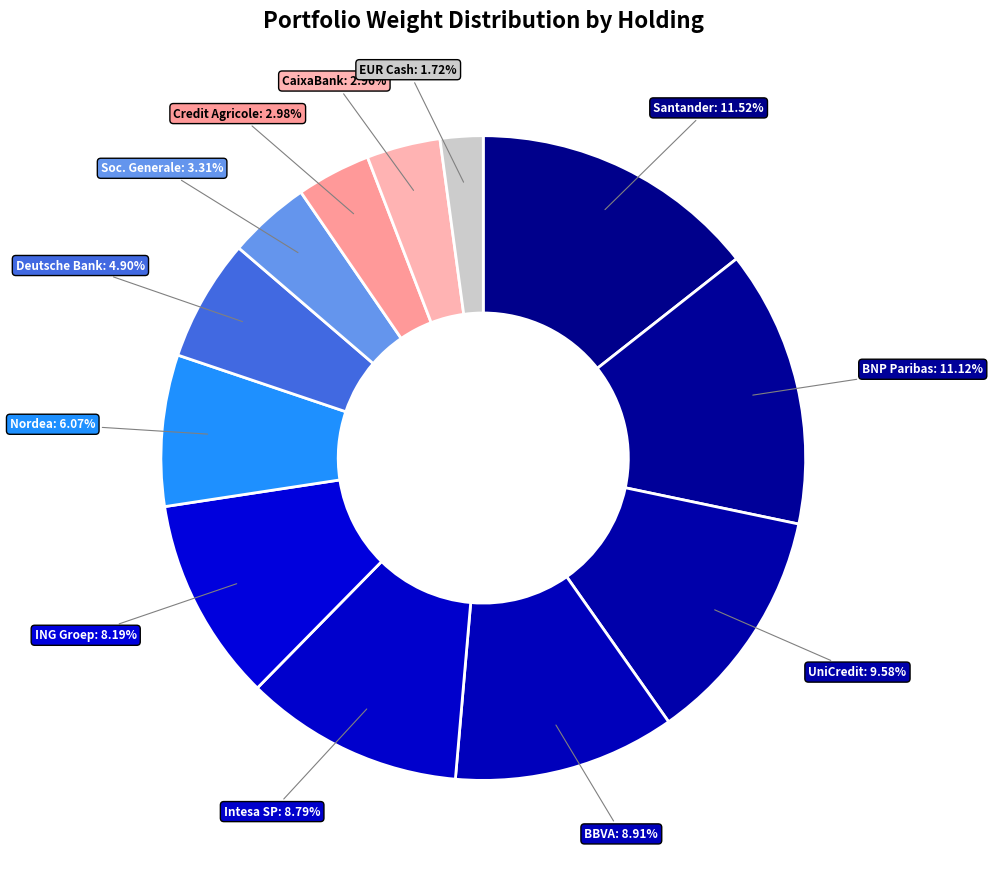

How many segments does this pie chart have?

12